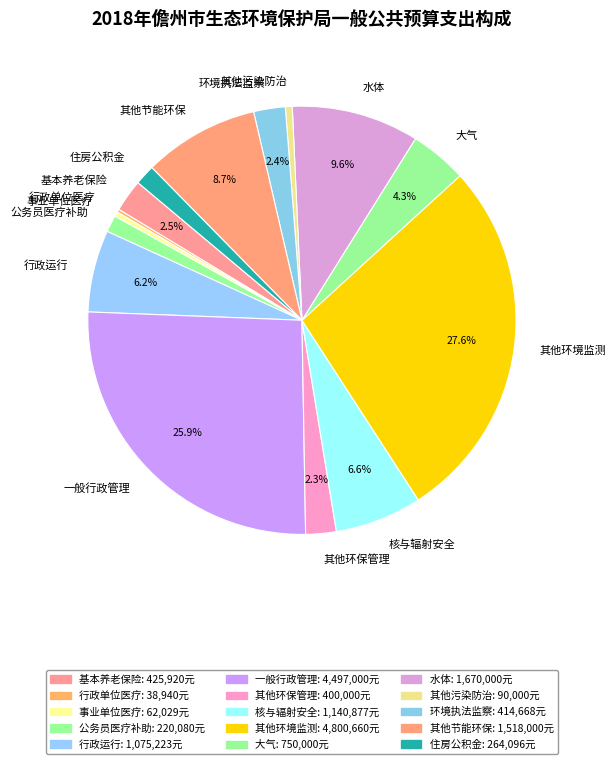

Is there a majority slice in this chart?

No